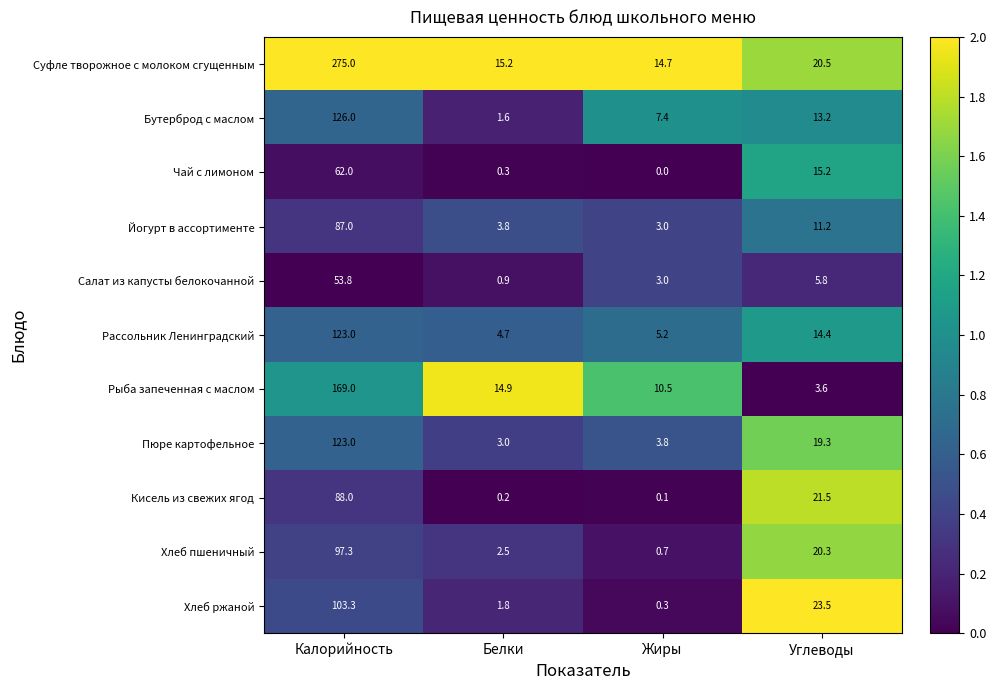

Is the value of Бутерброд с маслом at Белки greater than the value of Чай с лимоном at Жиры?

Yes